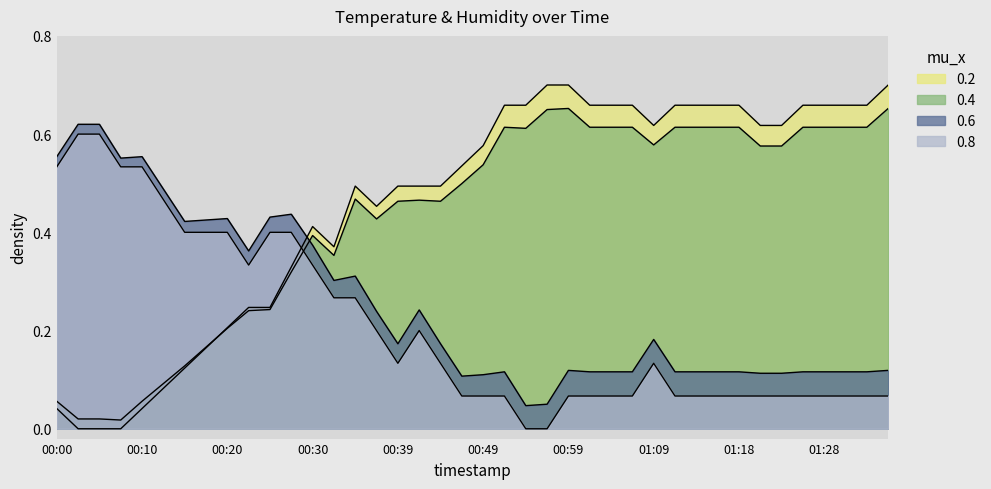

What is the sum of the humidity values at 00:00 and 01:31?

0.7